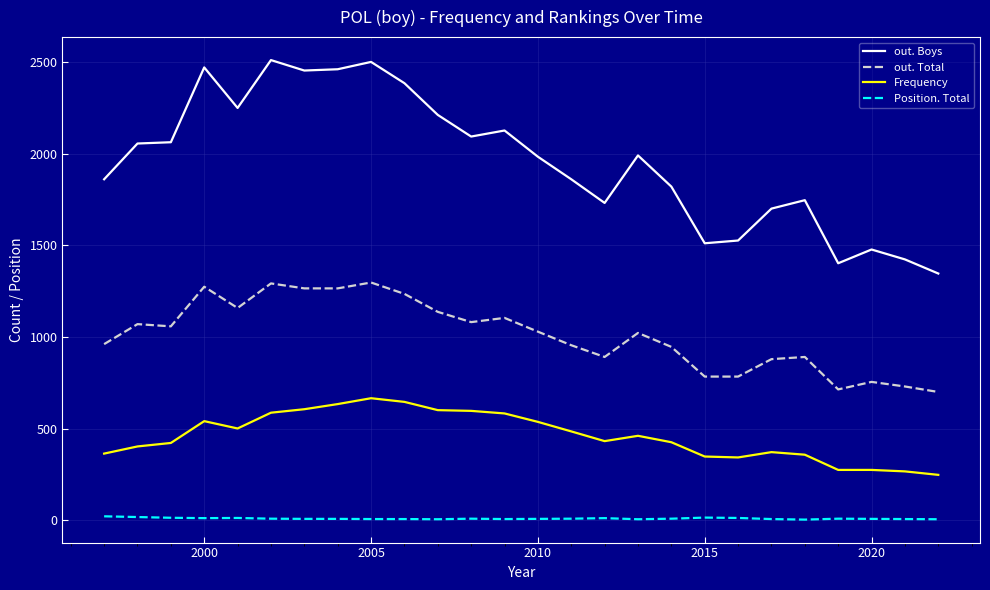

Which series has the widest spread of values?

out. Boys